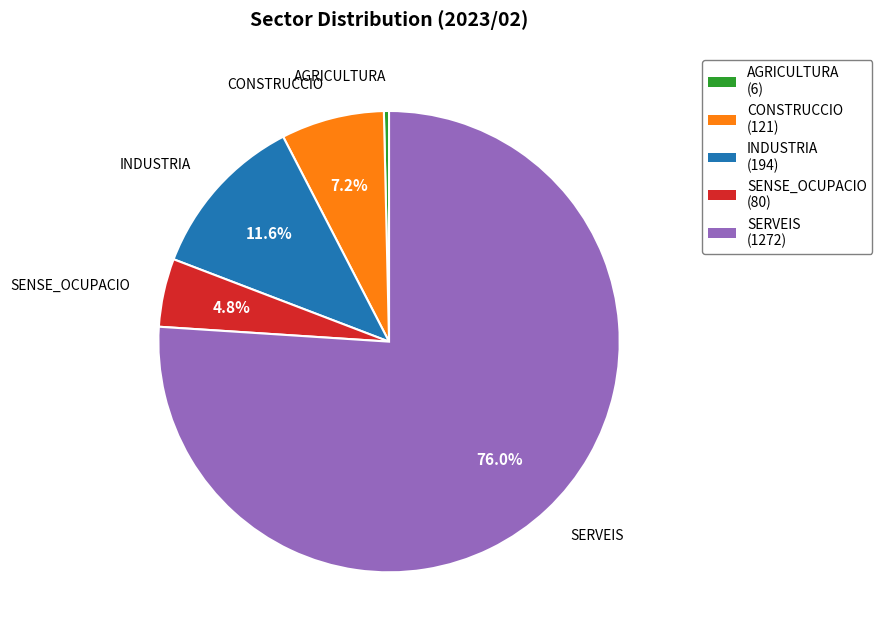

To the nearest percent, what is the difference between the largest and smallest slice percentages?

76%